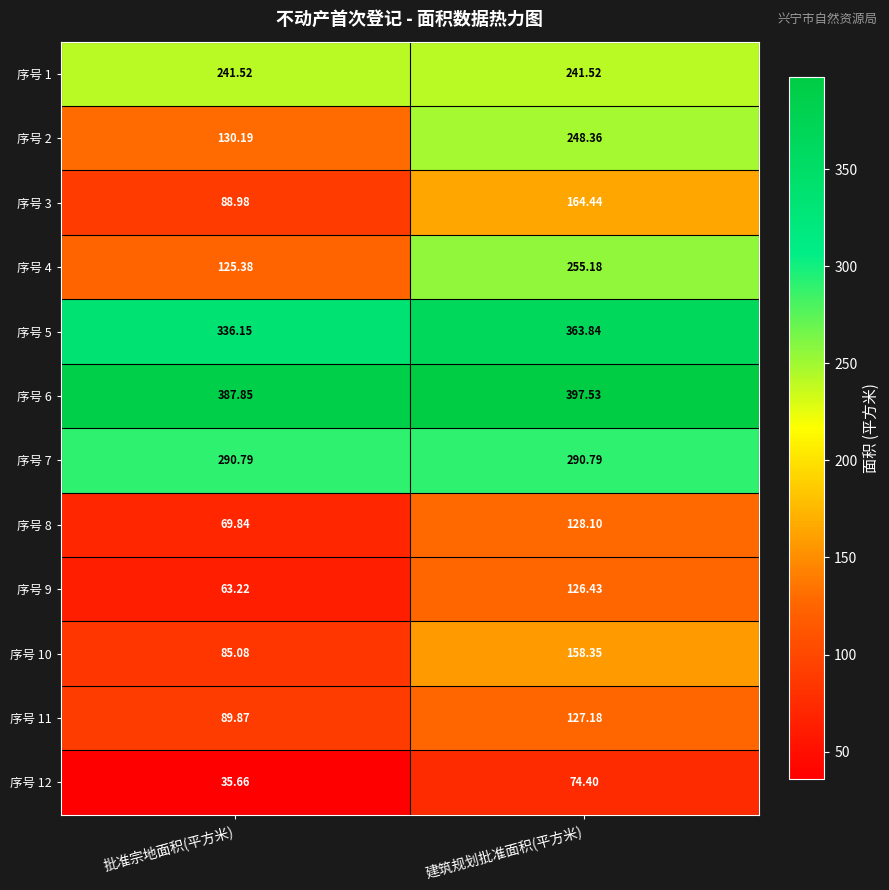

At which category does the chart reach its peak across all series?

建筑规划批准面积(平方米)